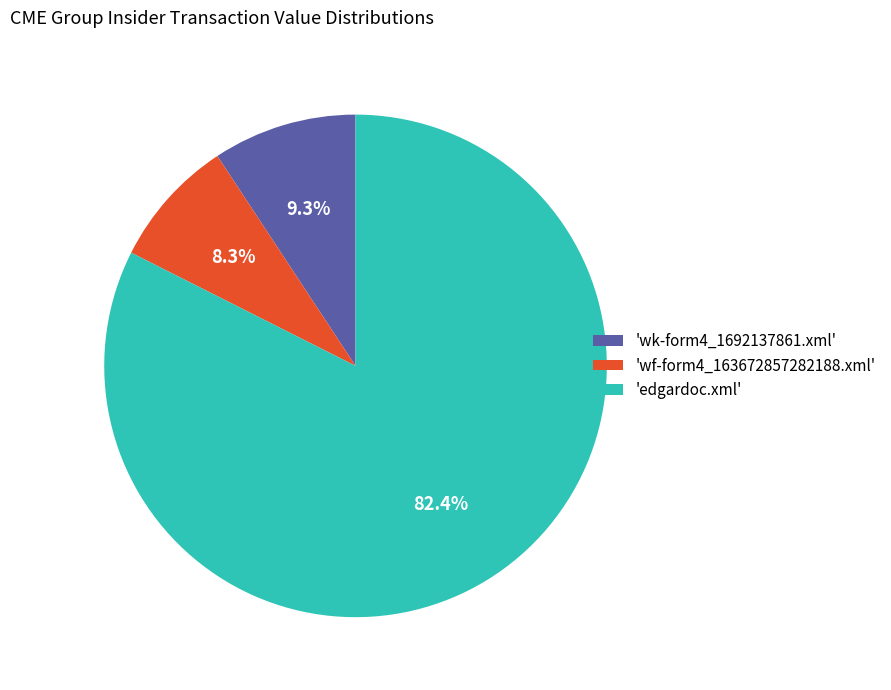

How many slices are in this pie chart?

3